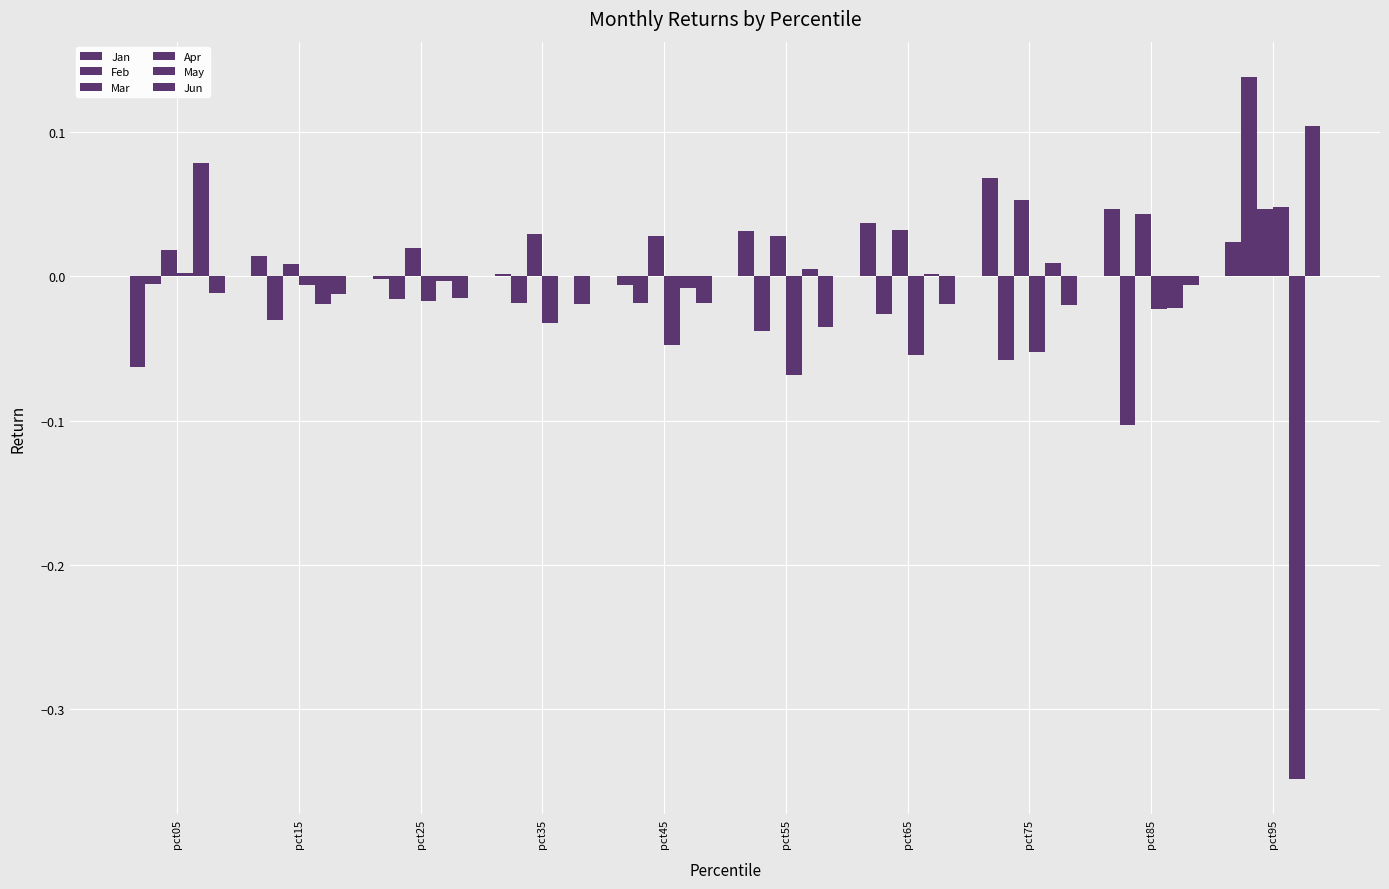

At how many categories does at least one series exceed 0?

10